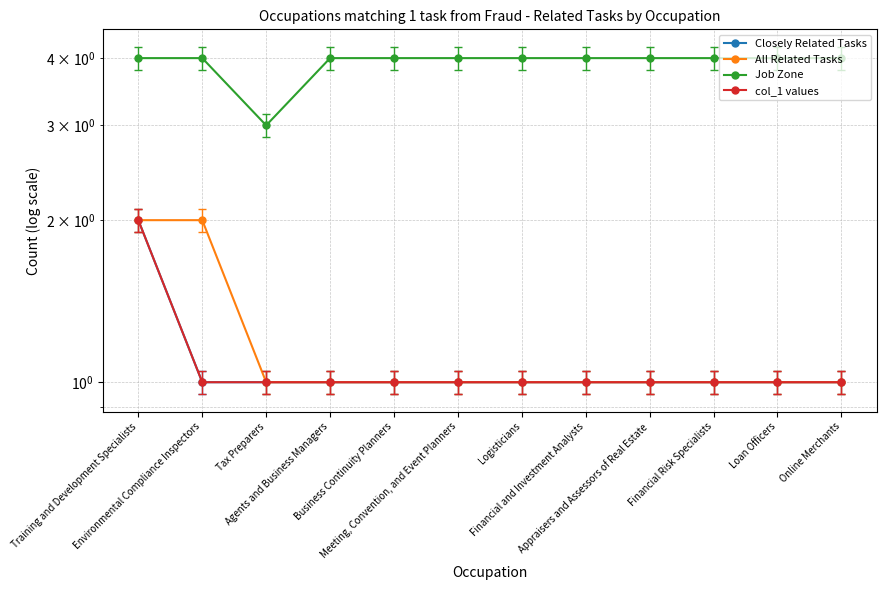

At which category is the sum across all series the highest?

Training and Development Specialists